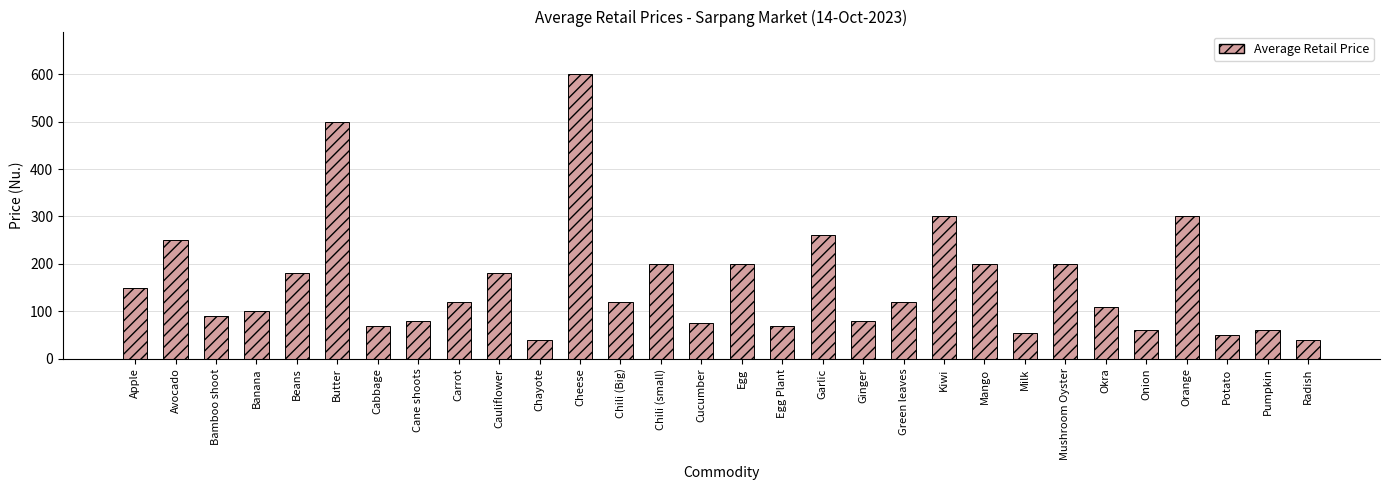

What is the greatest value displayed?

600